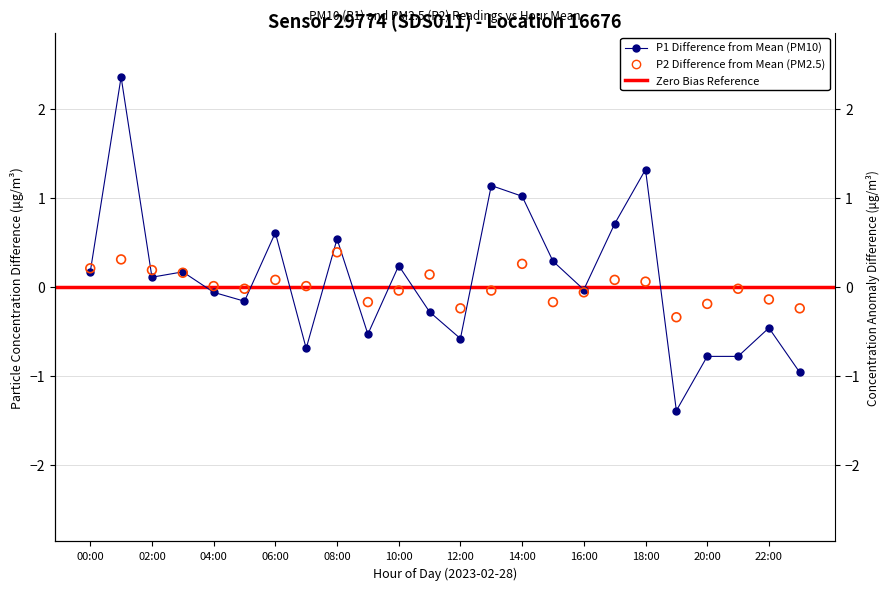

Which series has the largest total across all categories?

P1